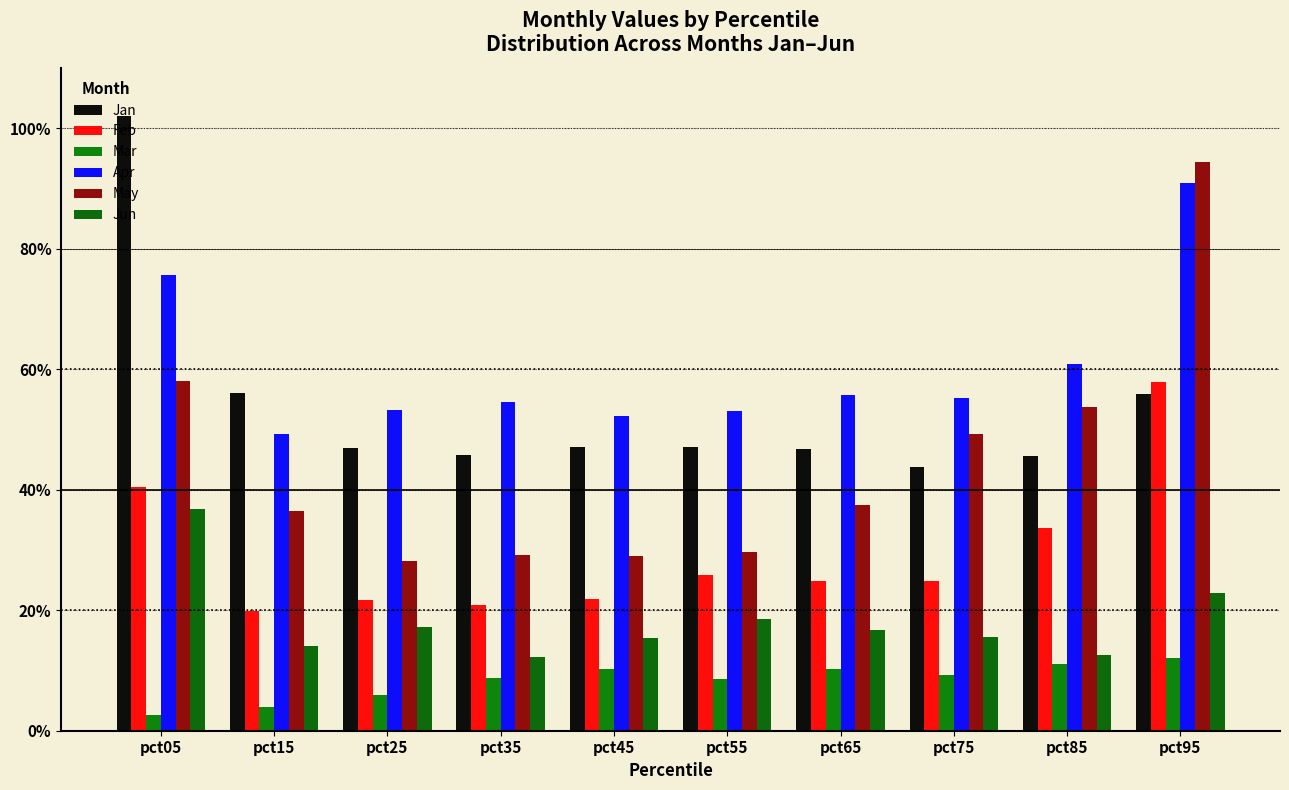

Where is Jun nearest to the value 0?

pct35